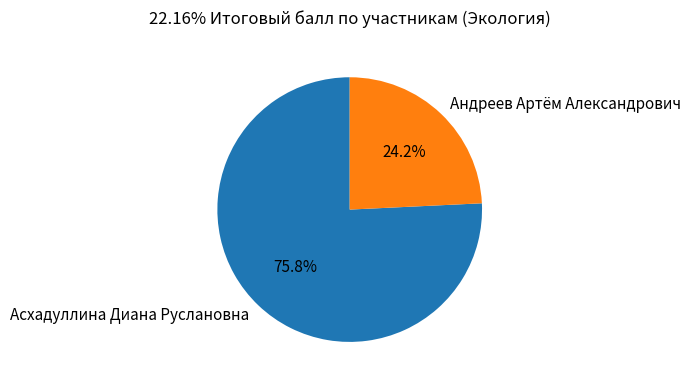

To the nearest percent, what percentage of the pie is Андреев Артём Александрович?

24%